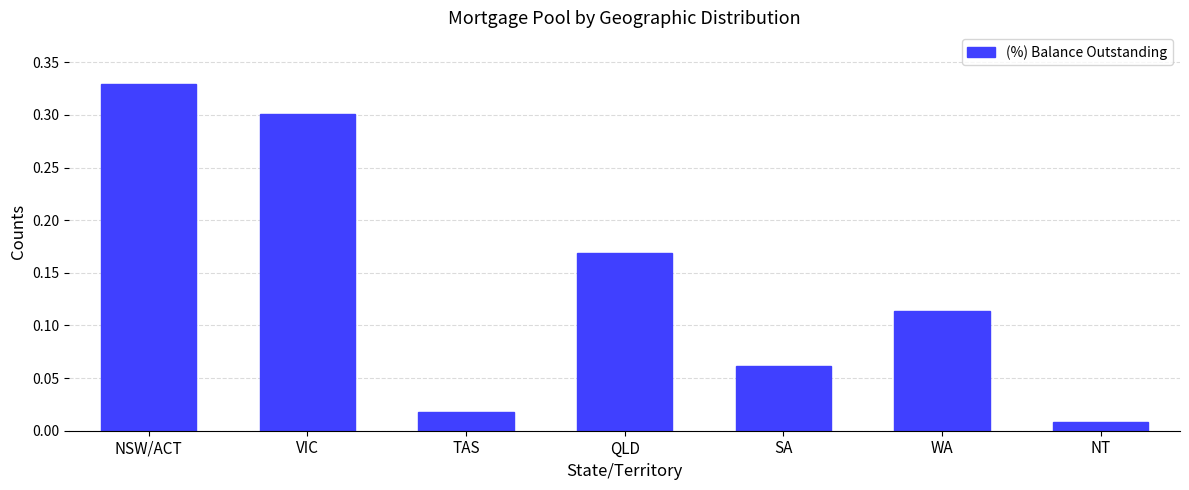

Where is the data nearest to the value 0?

NT